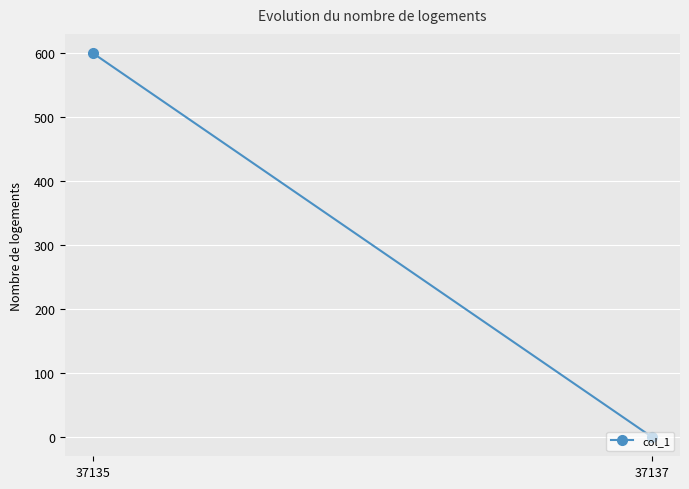

The value at 37135 is 600. True or false?

True